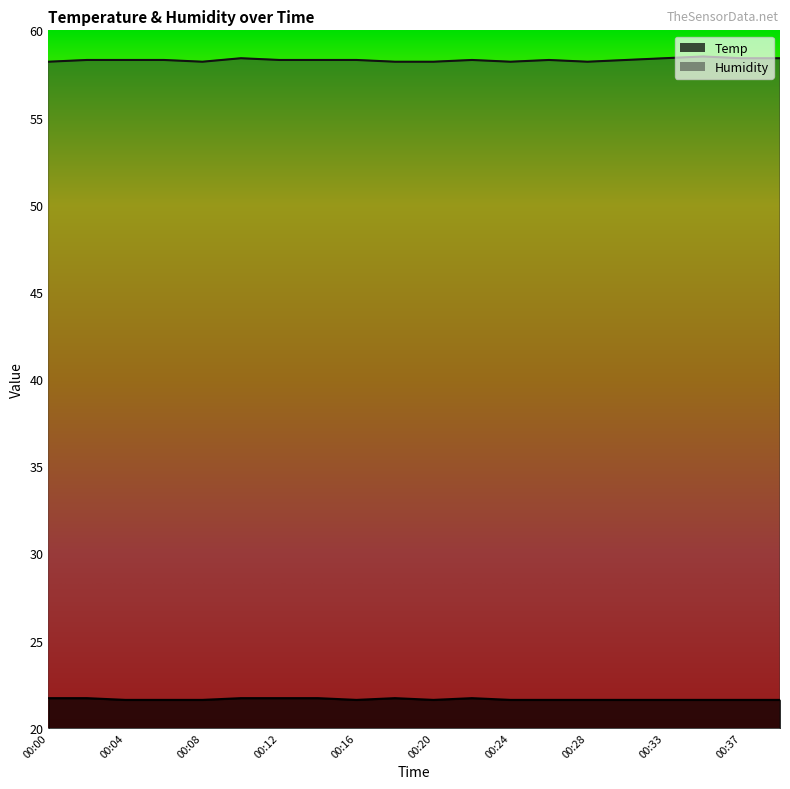

Reading left to right, extract all data points from this chart.

Temp: 00:00=21.7	00:02=21.7	00:04=21.6	00:06=21.6	00:08=21.6	00:10=21.7	00:12=21.7	00:14=21.7	00:16=21.6	00:18=21.7	00:20=21.6	00:22=21.7	00:24=21.6	00:26=21.6	00:28=21.6	00:30=21.6	00:33=21.6	00:35=21.6	00:37=21.6	00:39=21.6
Humidity: 00:00=58.2	00:02=58.3	00:04=58.3	00:06=58.3	00:08=58.2	00:10=58.4	00:12=58.3	00:14=58.3	00:16=58.3	00:18=58.2	00:20=58.2	00:22=58.3	00:24=58.2	00:26=58.3	00:28=58.2	00:30=58.3	00:33=58.4	00:35=58.5	00:37=58.4	00:39=58.4